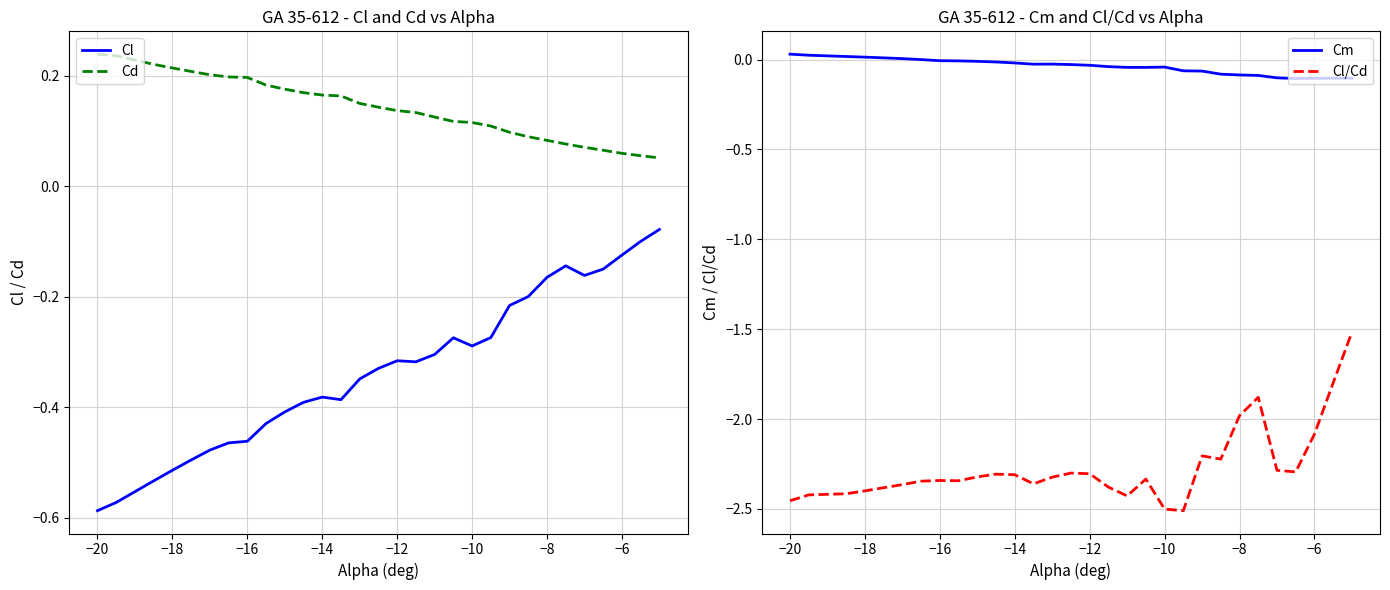

True or false: Cm and Cd cross at least once.

False